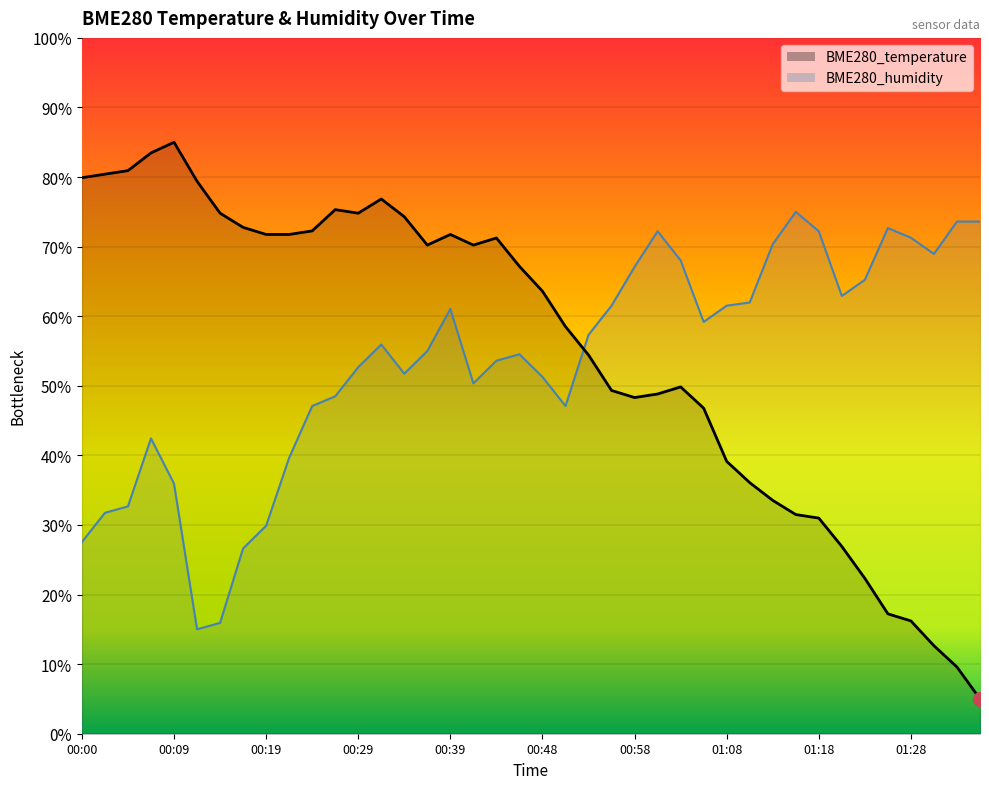

How many interior local valleys does the BME280_temperature series have?

4